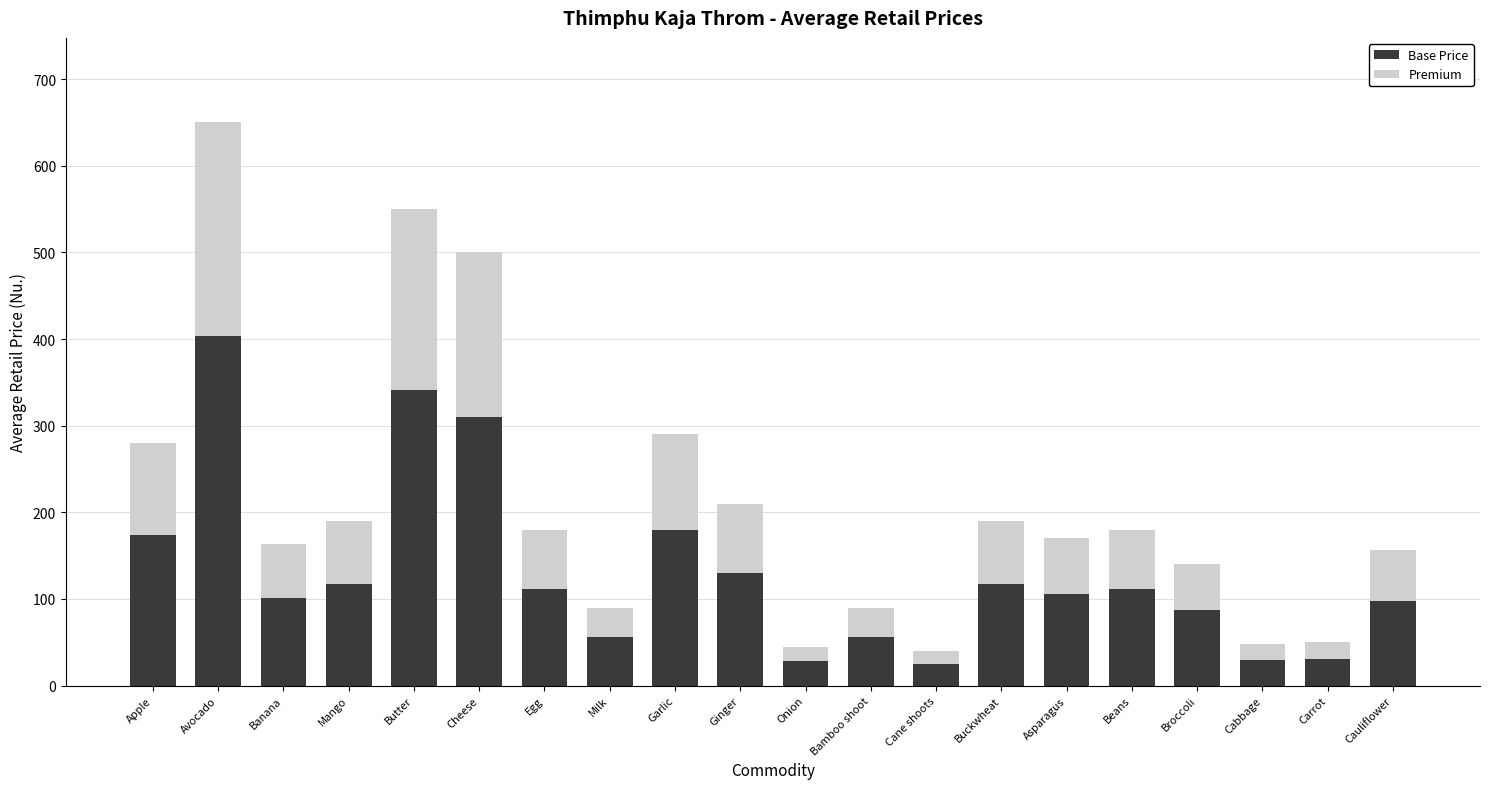

Read the Base Price value at Cauliflower.

97.1